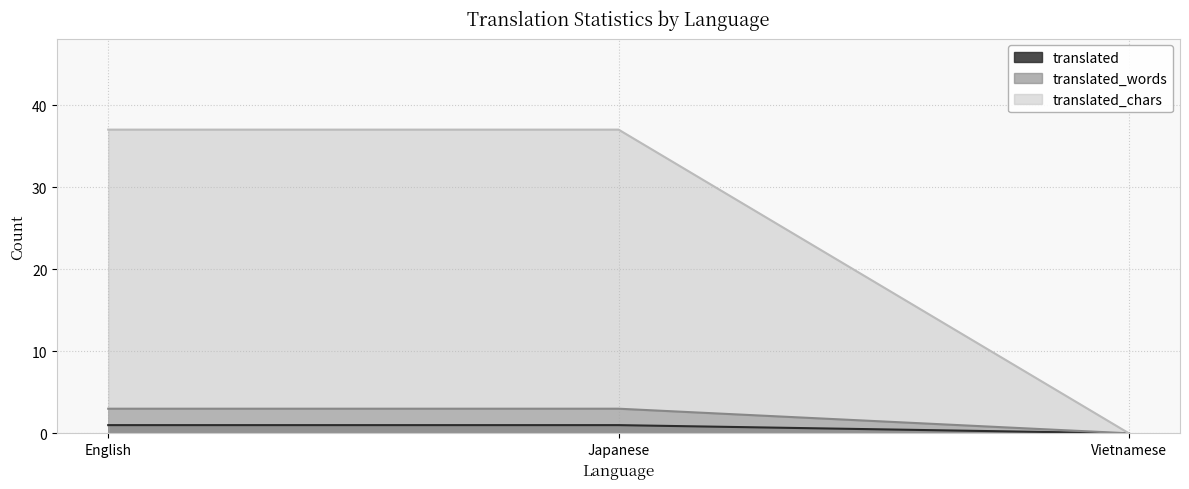

Reading right to left, transcribe all the data shown in this chart.

translated: 0	1	1
translated_words: 0	3	3
translated_chars: 0	37	37